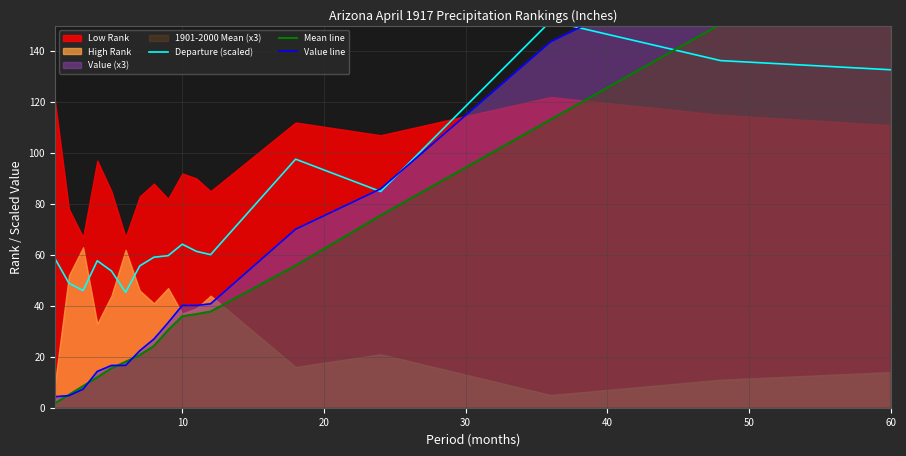

Reading right to left, list all the values displayed in this chart.

Departure (scaled): 132.7	136.3	151.8	84.9	97.6	60.1	61.4	64.2	59.7	59.1	55.7	45.3	53.7	57.7	46.0	48.9	58.7
Mean line: 188.3	150.7	113.1	75.5	55.8	37.8	36.8	35.9	30.5	24.2	20.7	18.0	15.5	11.9	8.5	5.1	1.7
Value line: 213.1	176.6	143.7	85.9	70.1	40.8	40.2	40.2	33.4	27.0	22.4	16.6	16.6	14.2	7.3	4.7	4.3